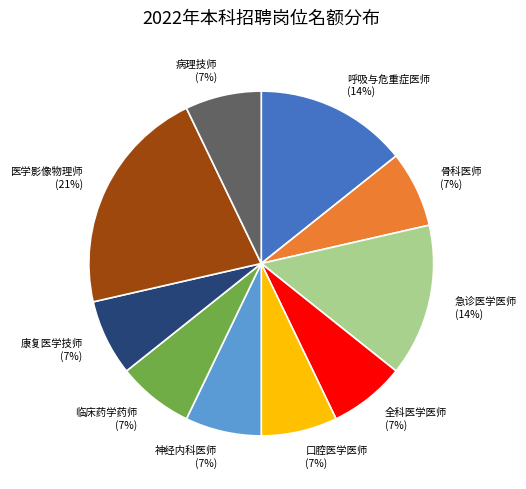

True or false: 病理技师 accounts for 7% of the total.

True